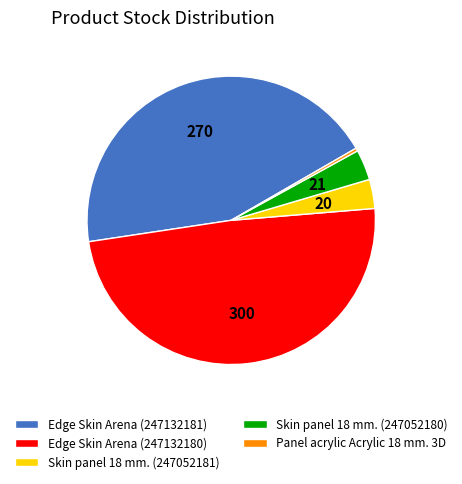

Do Panel acrylic Acrylic 18 mm. 3D and Skin panel 18 mm. (247052180) together represent more than half of the pie?

No